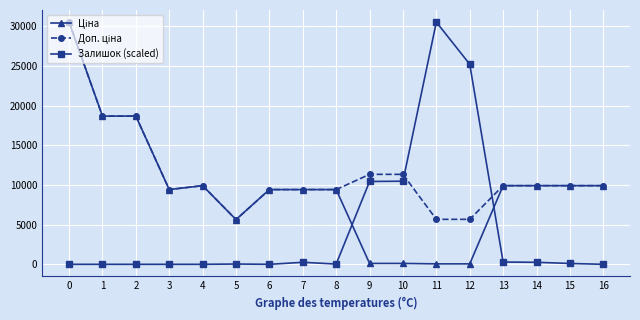

What is the total value across all series at 0?

61024.7